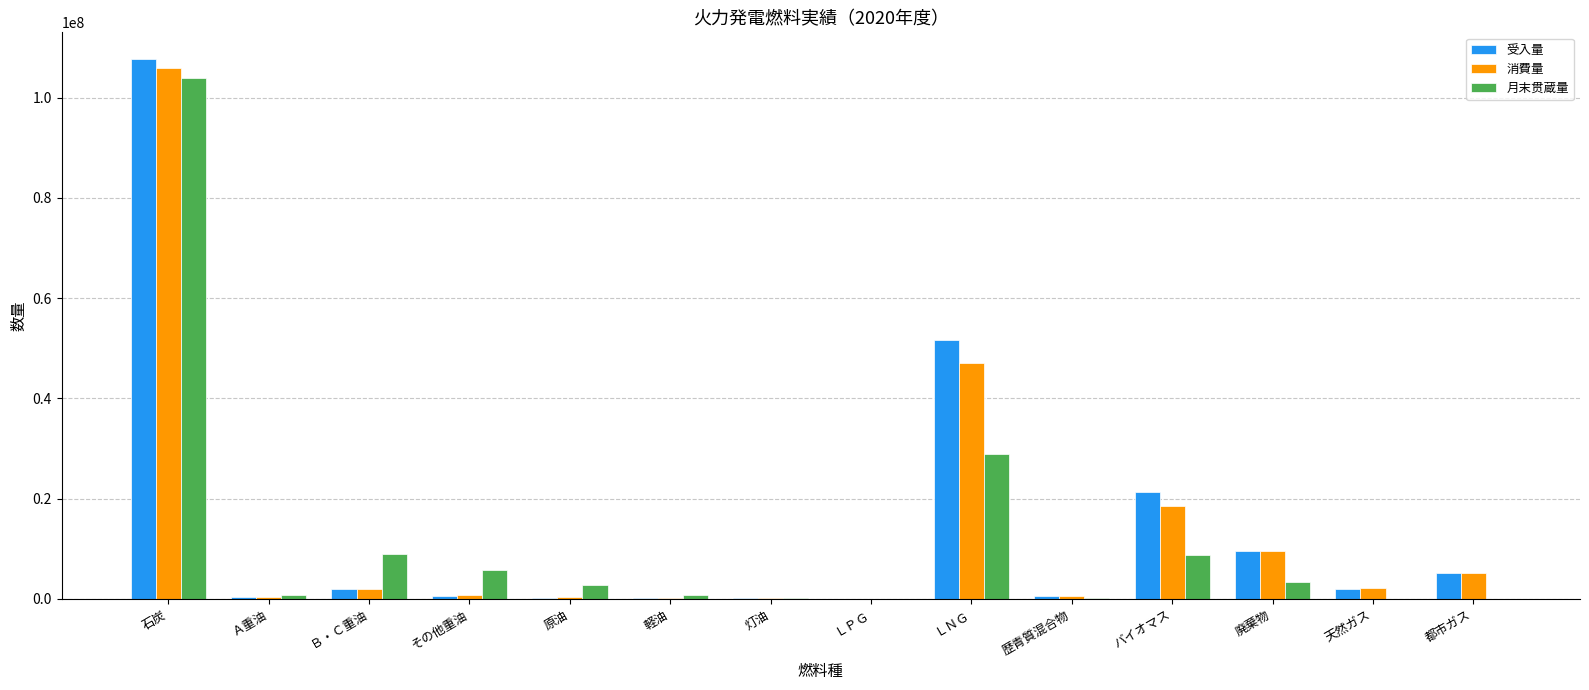

What is the highest value of the 受入量 series?

107667140.0